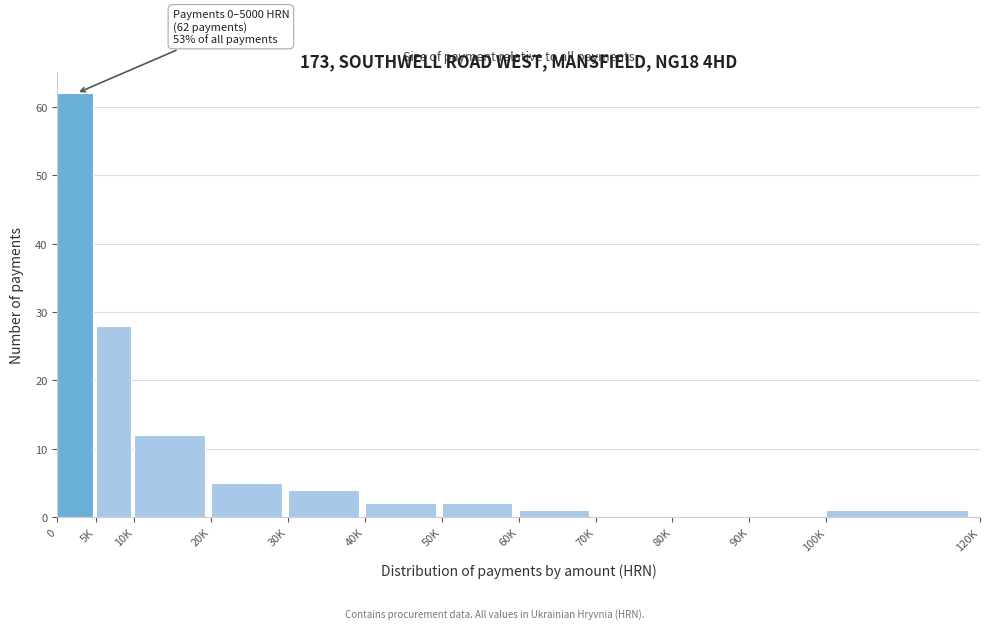

Reading right to left, extract all data points from this chart.

100K=1	90K=0	80K=0	70K=0	60K=1	50K=2	40K=2	30K=4	20K=5	10K=12	5K=28	0=62